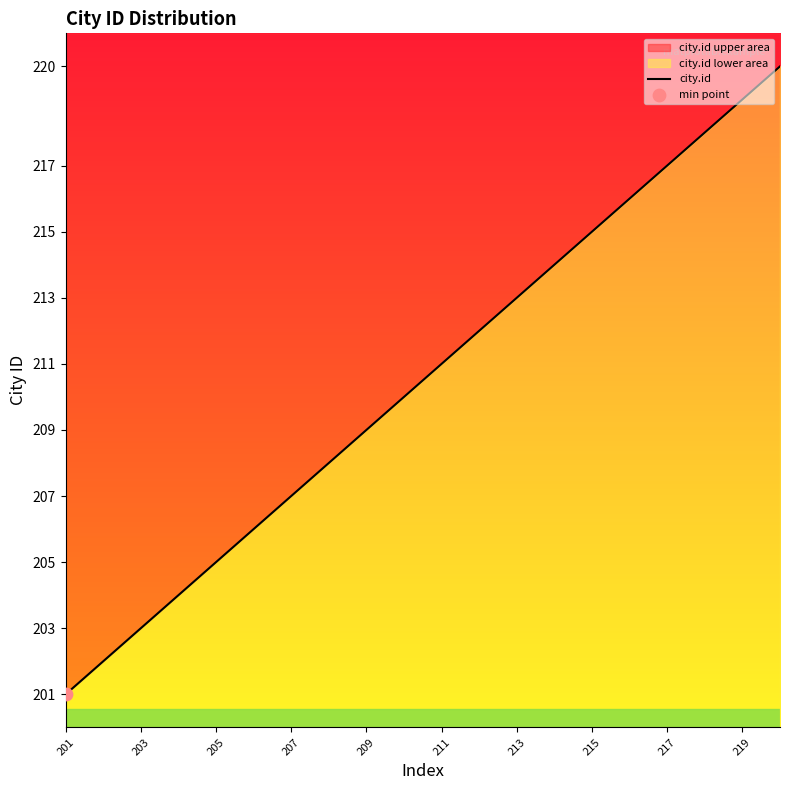

What is the ratio of the value at 220 to the value at 206?

1.1